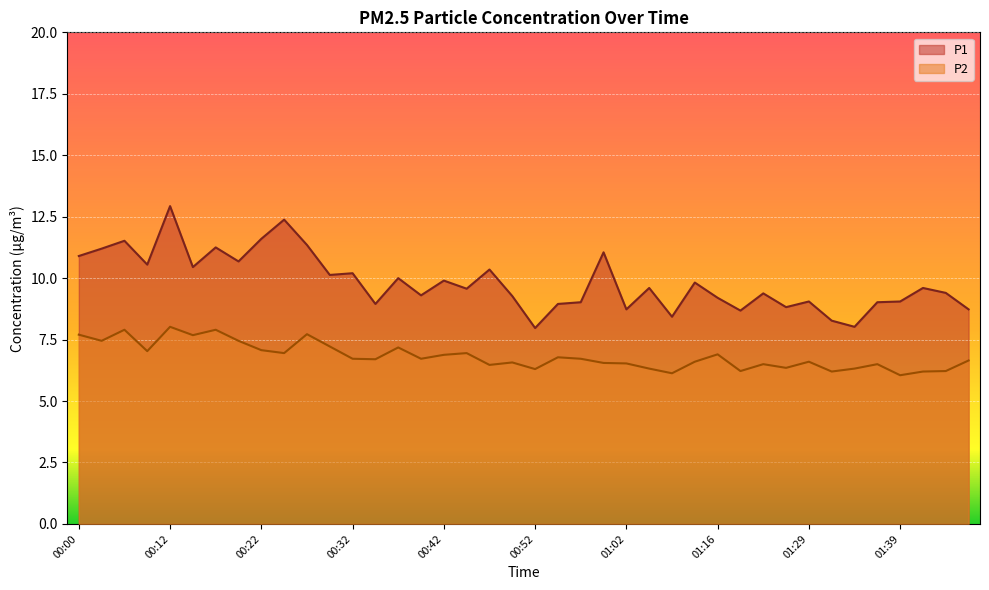

Which category has the lowest value in the P2 series?

01:39